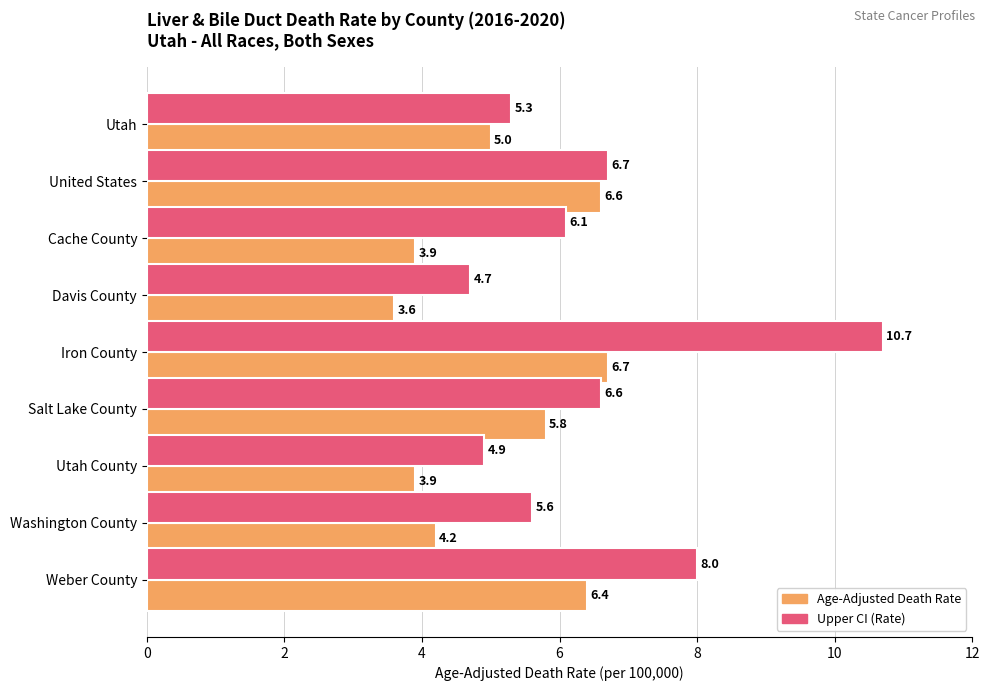

Is the value of Upper CI (Rate) at Weber County greater than the value of Age-Adjusted Death Rate at Washington County?

Yes